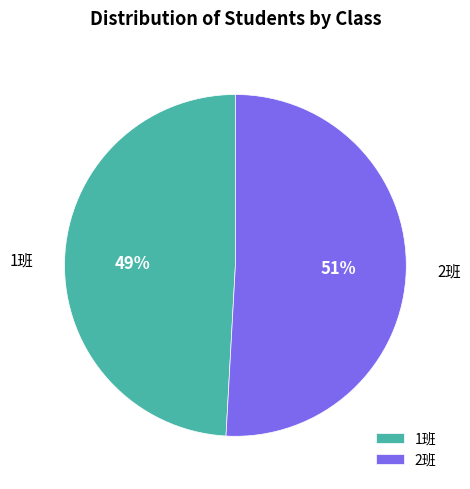

Does 2班 account for over 50% of the chart?

Yes